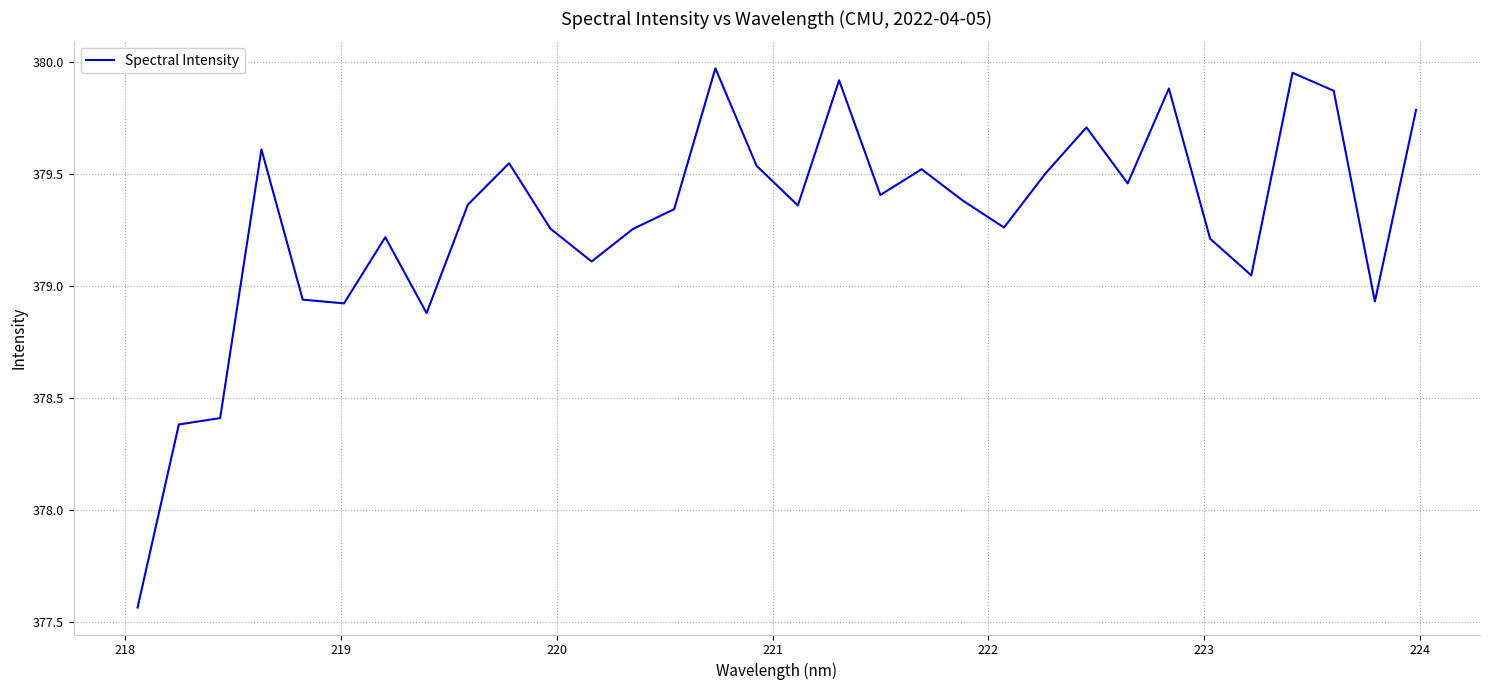

What is the difference between the maximum and minimum values?

2.4